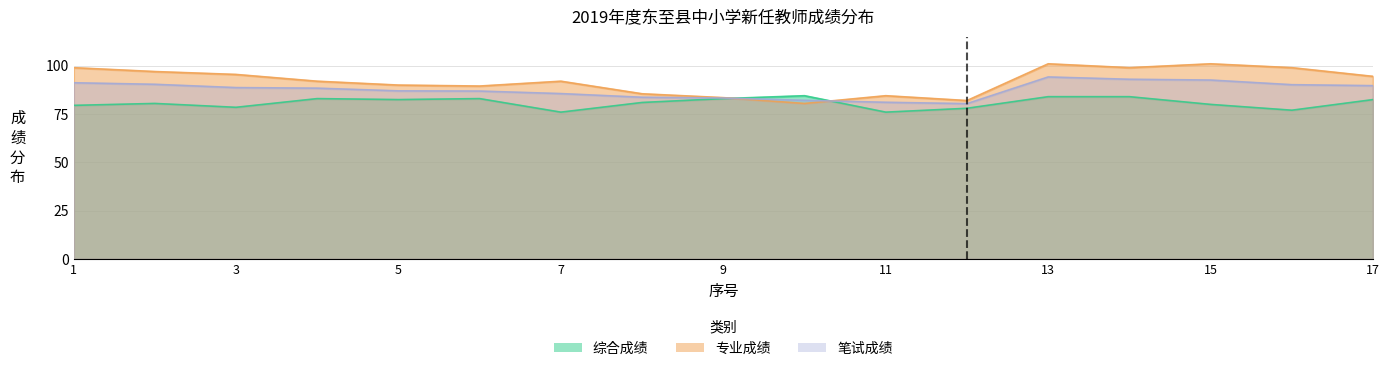

Does the chart display data point markers on the line(s)?

No